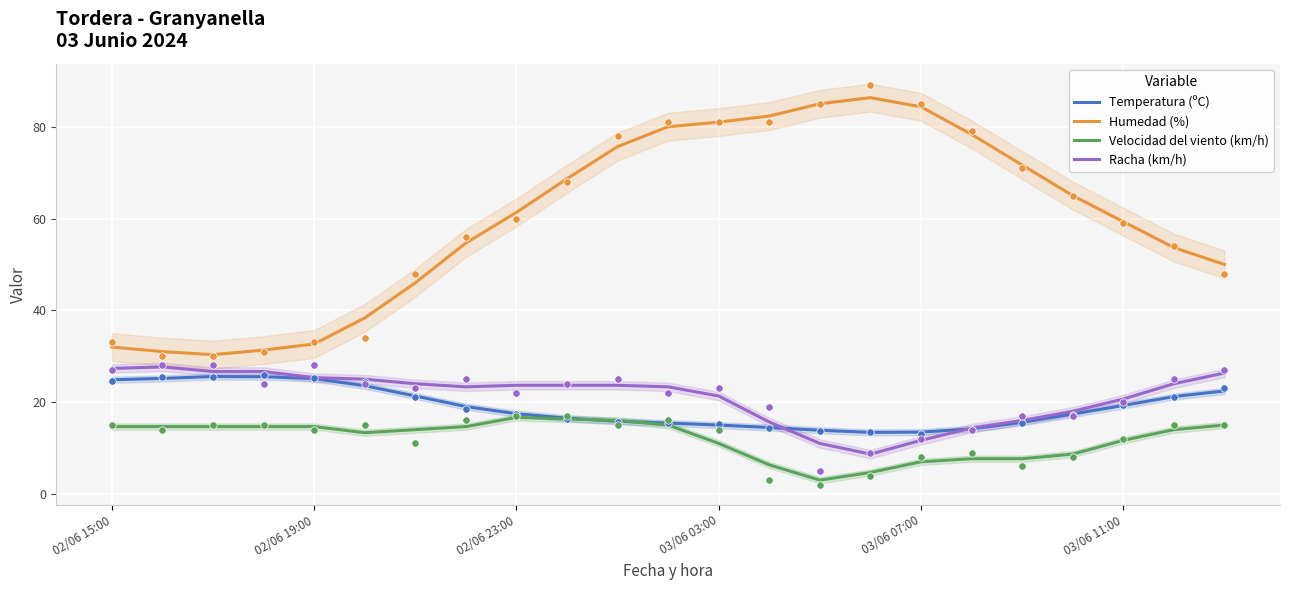

Which series has the largest total across all categories?

Humedad (%)